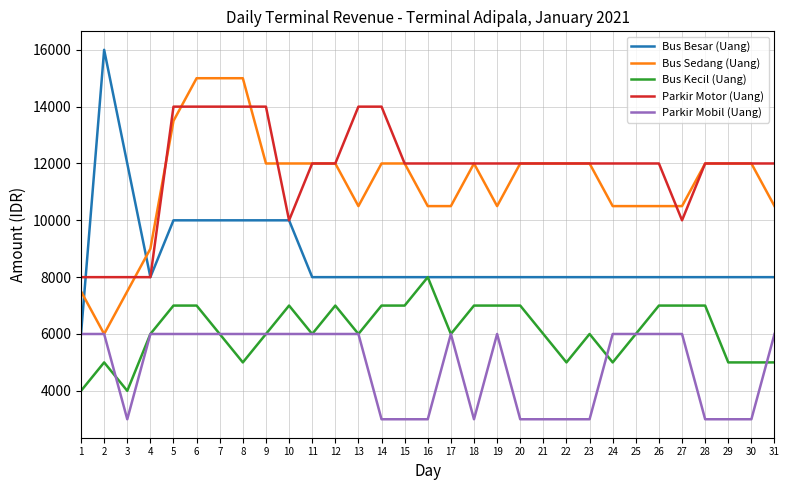

Which label corresponds to the largest value in the chart?

2